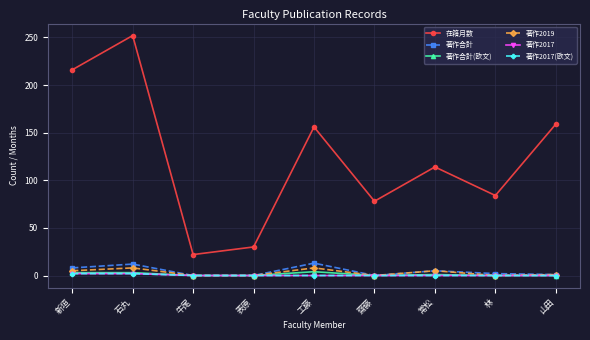

Is this an area chart (filled region under the line)?

No